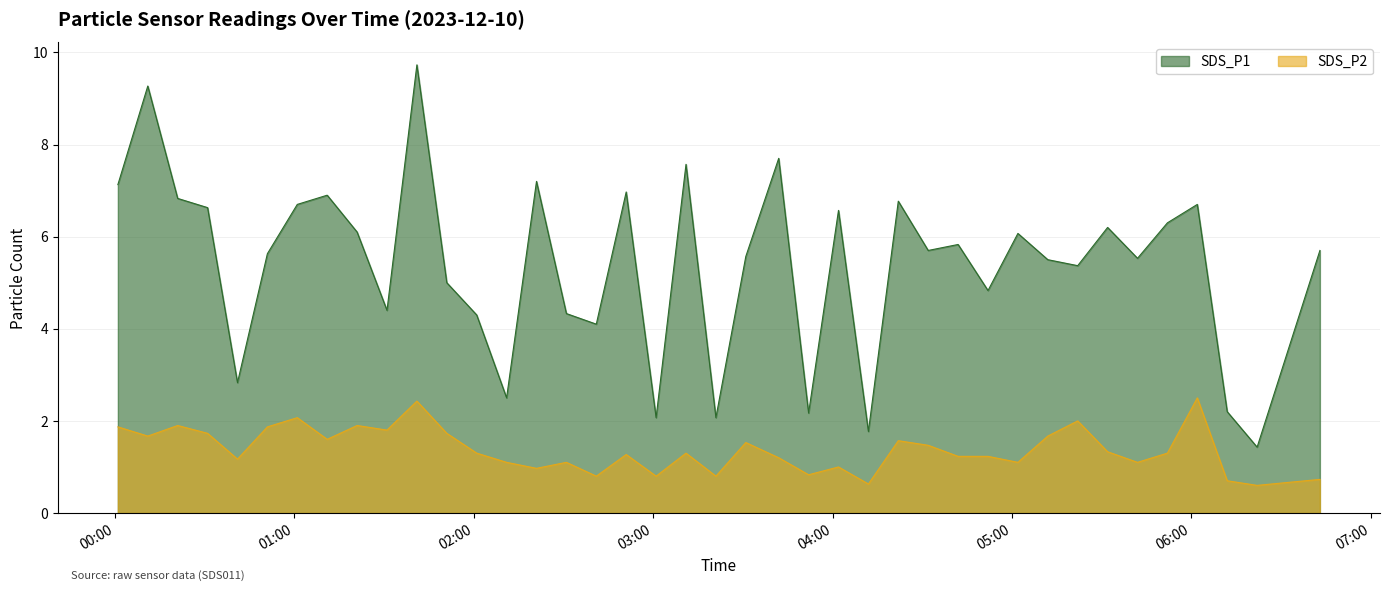

What is the sum of the SDS_P2 values at 2023/12/10 05:52 and 2023/12/10 03:11?

2.6